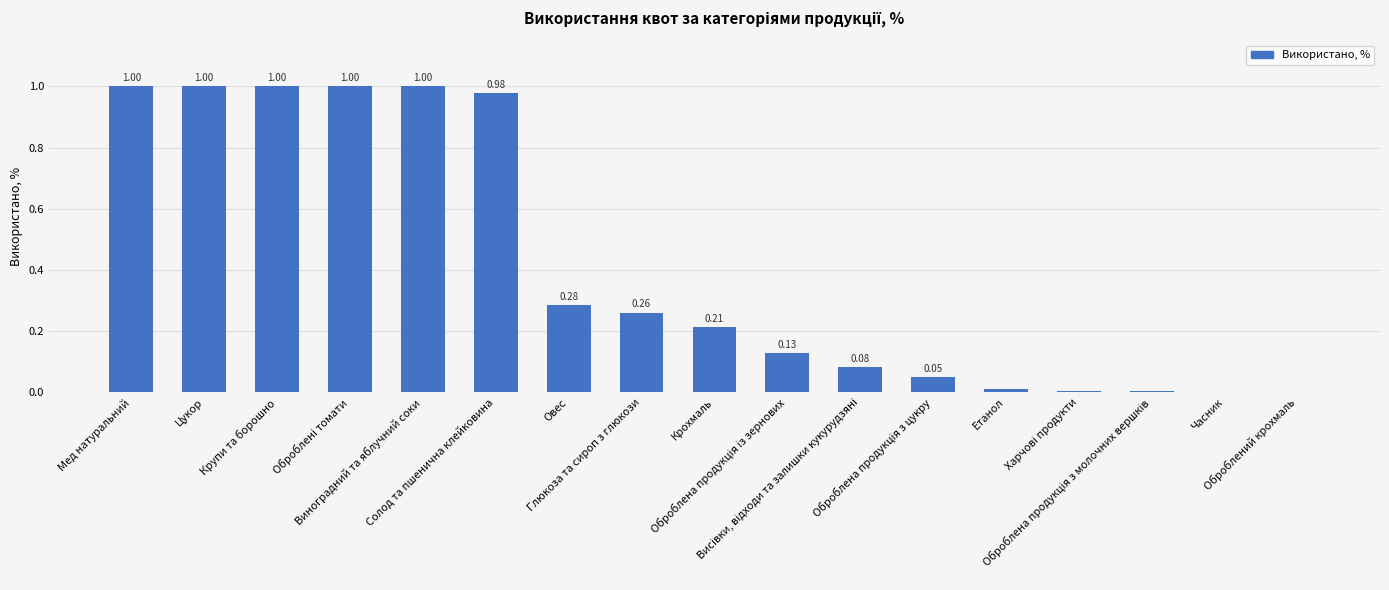

Are the bars grouped side by side (vs. stacked)?

No